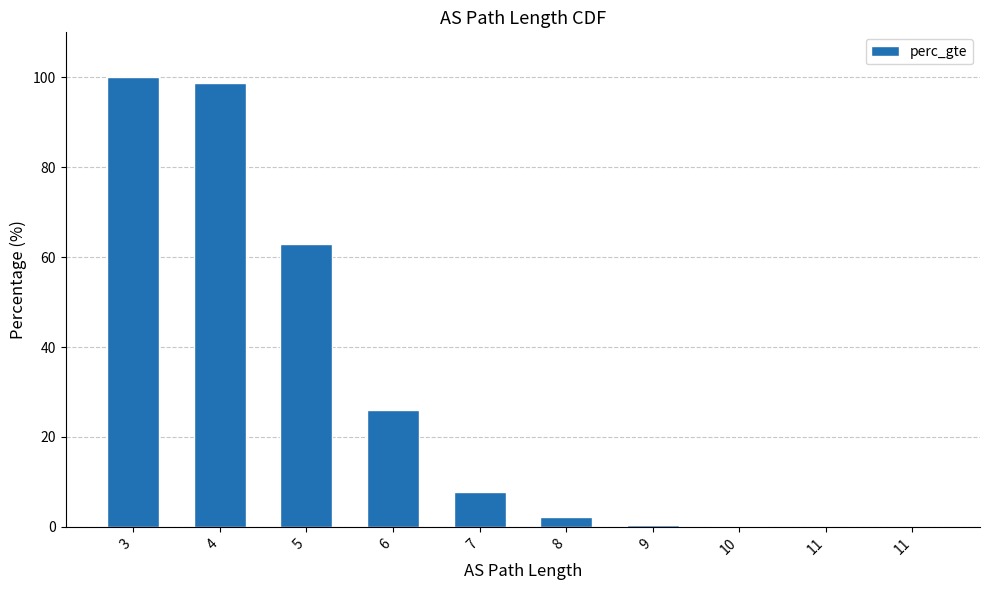

Rank the categories by value from highest to lowest.

3, 4, 5, 6, 7, 8, 9, 10, 11, 11